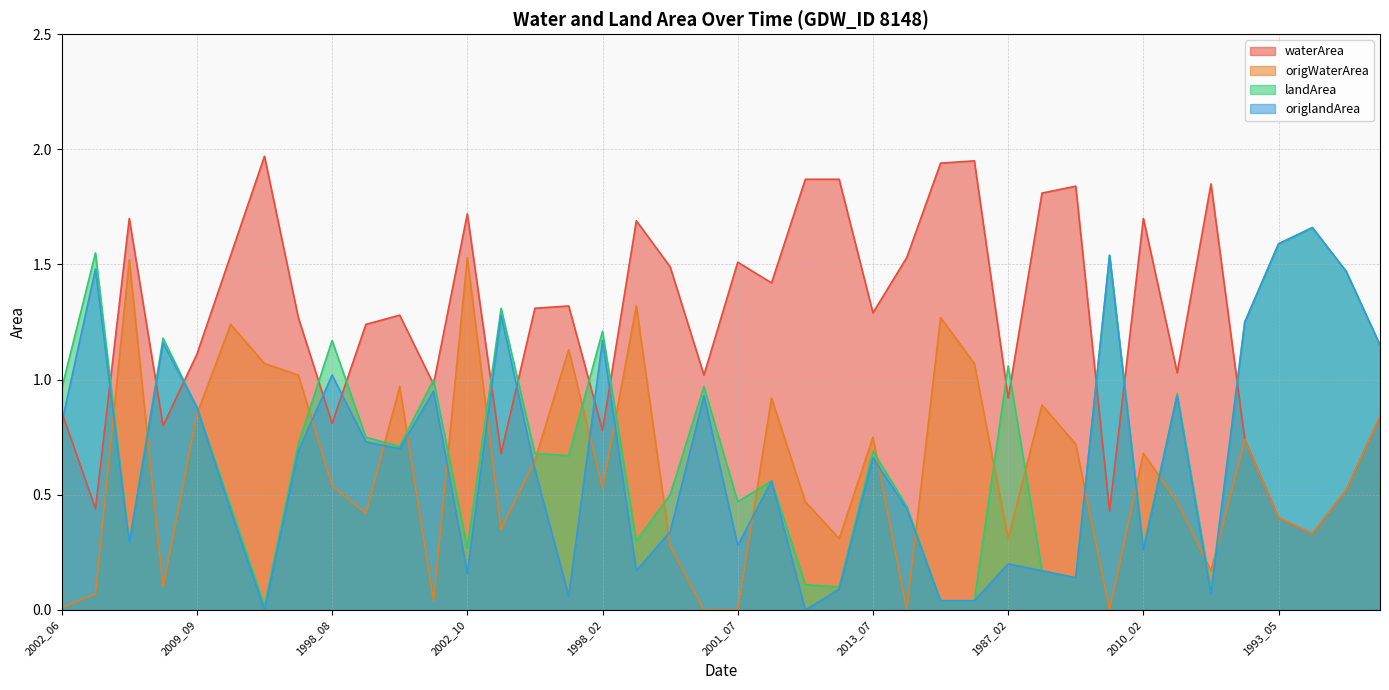

Is the value of origlandArea at 1995_09 greater than the value of origWaterArea at 1999_04?

No